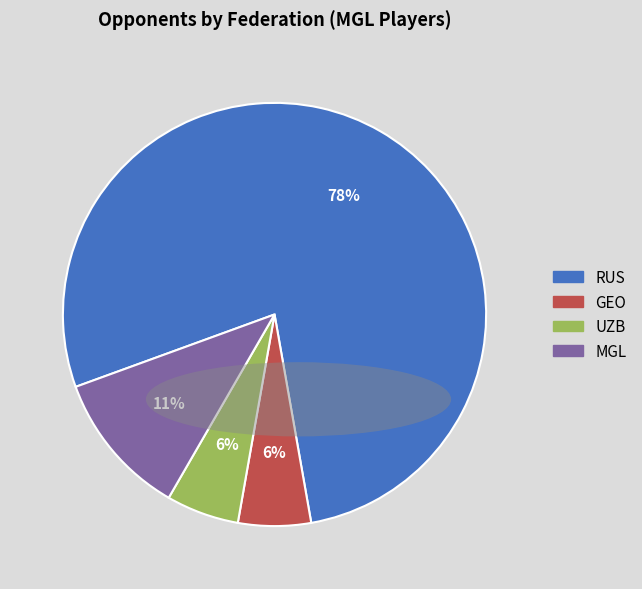

How many segments does this pie chart have?

4